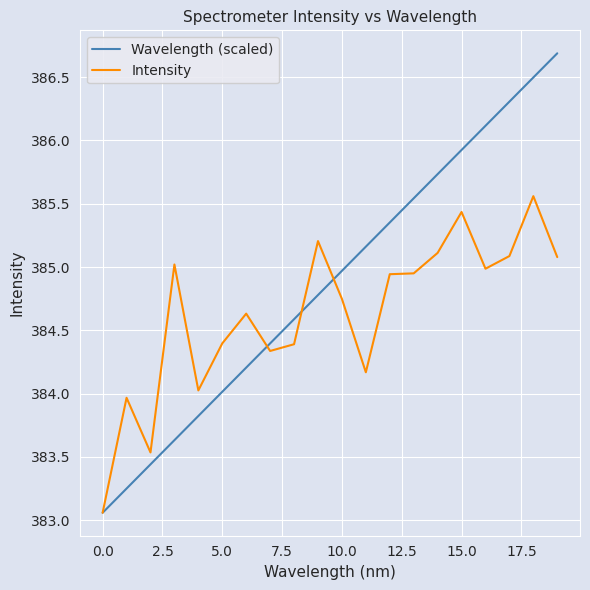

Which series has the widest spread of values?

Wavelength (scaled)